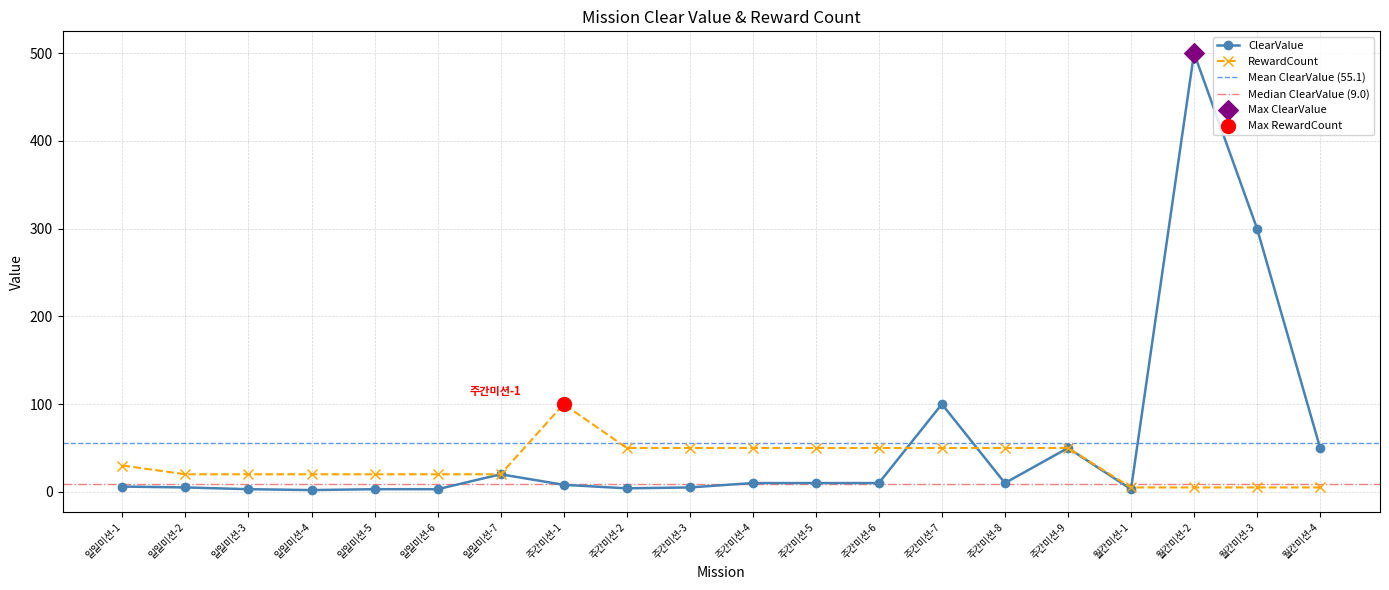

At which category is the sum across all series the highest?

월간미션-2